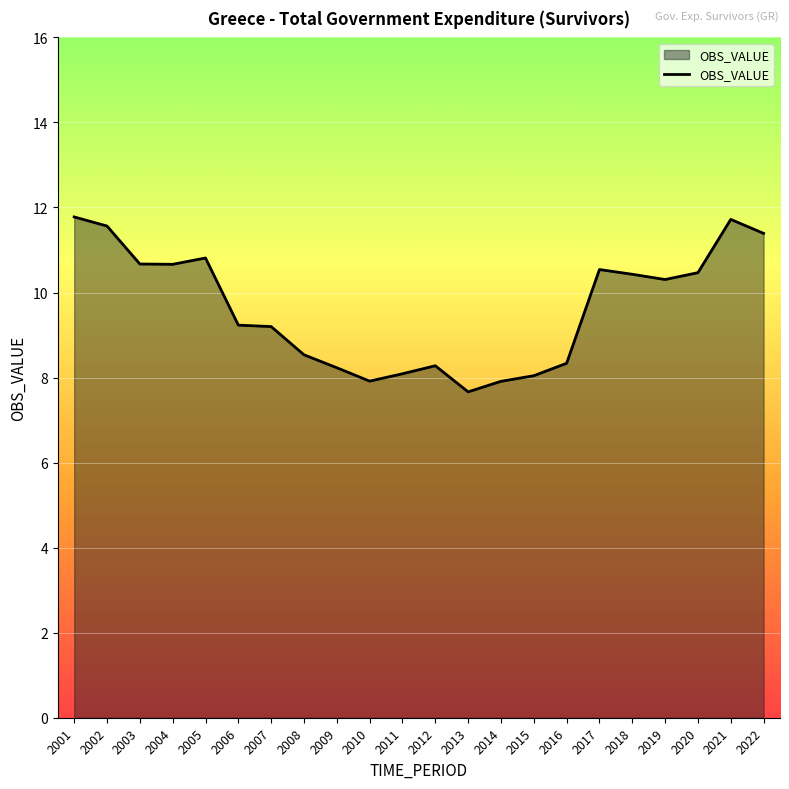

True or false: the data shows 3.2 at 2007.

False